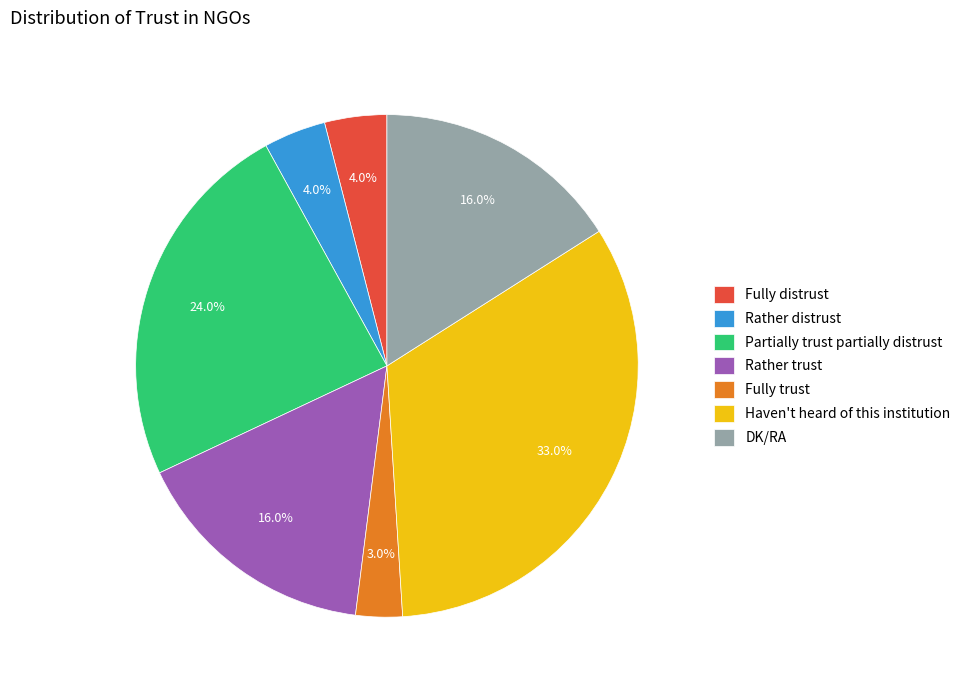

To the nearest percent, what portion does Fully trust represent?

3%